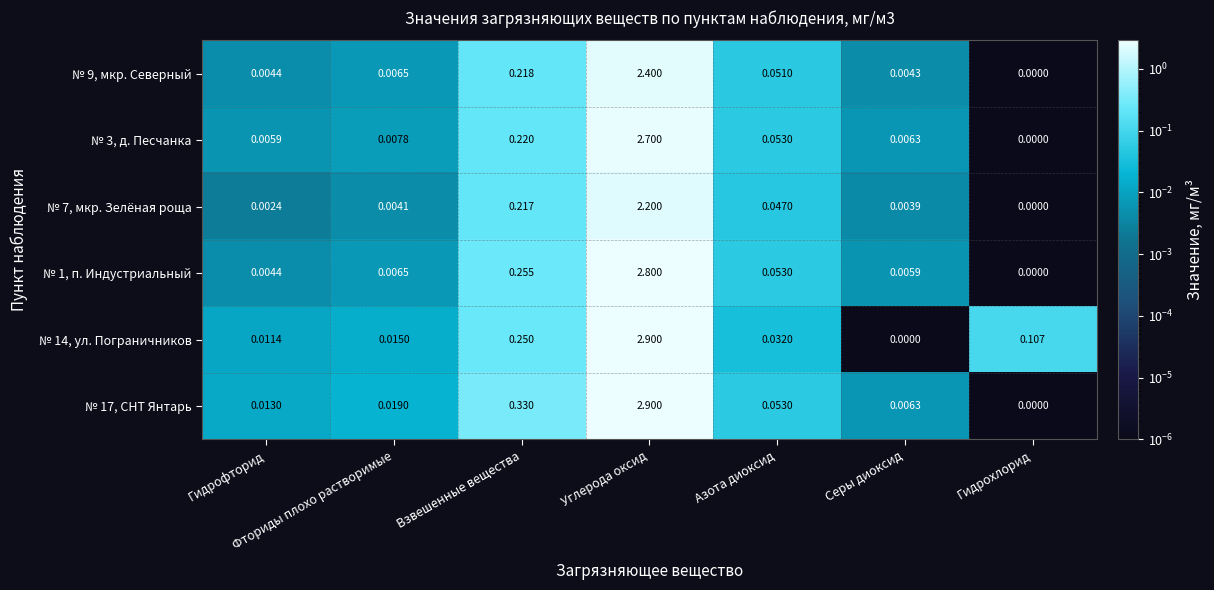

Where is № 1, п. Индустриальный nearest to the value 1?

Взвешенные вещества